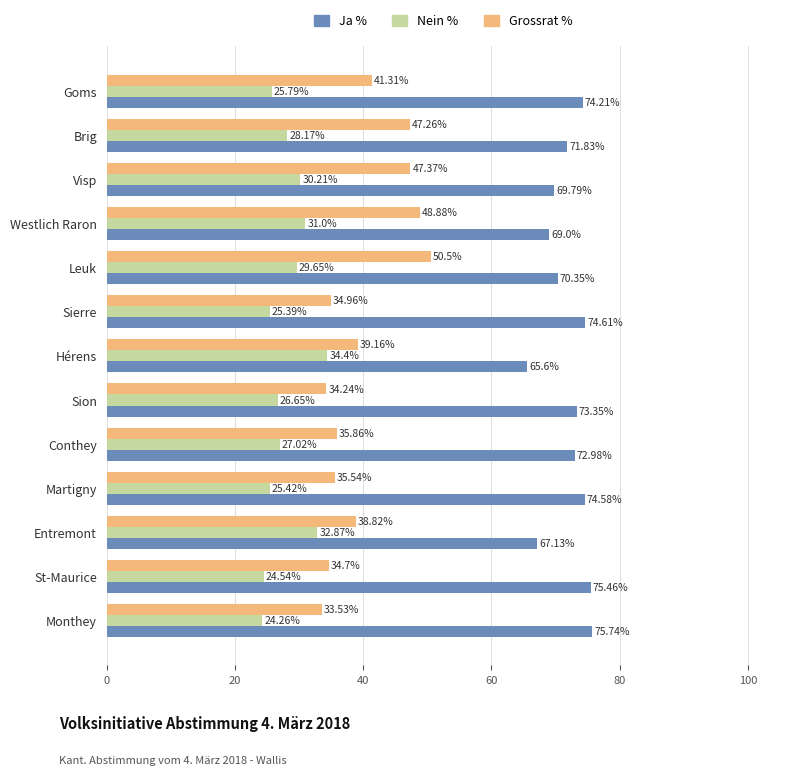

What is the difference between the second highest and minimum values in the Nein % series?

8.6